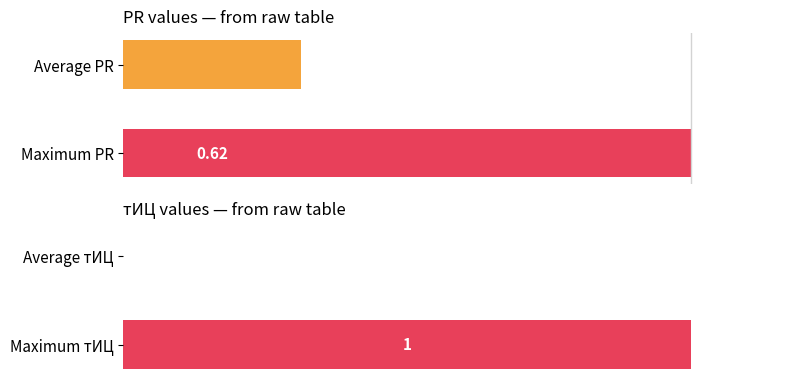

How many series are shown in this chart?

2